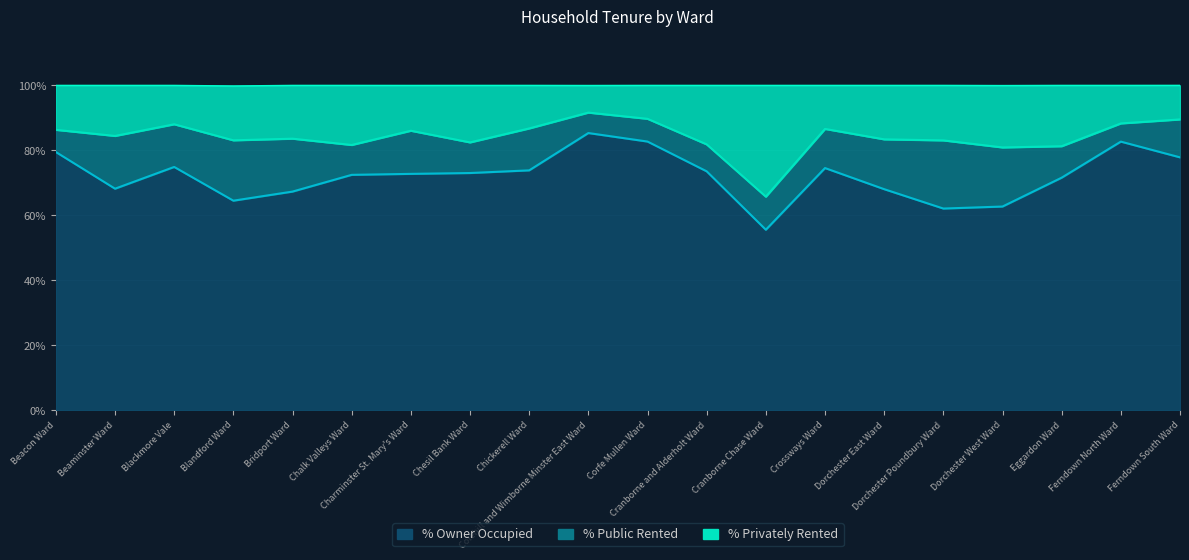

Which category has the lowest value across all series?

Cranborne Chase Ward